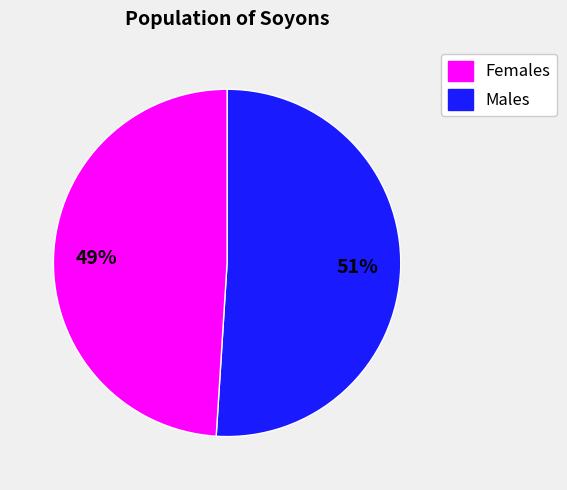

Does any single category account for the majority?

Yes